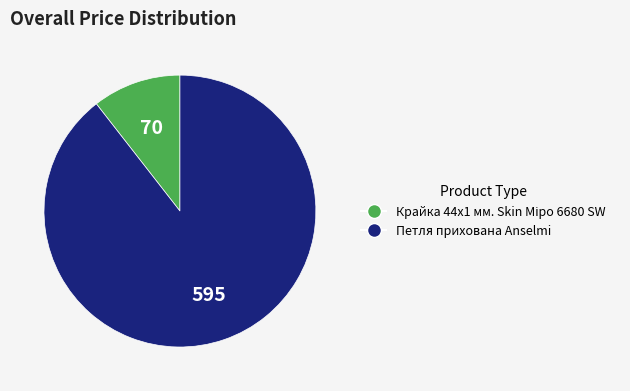

Does Петля прихована Anselmi account for over 50% of the chart?

Yes